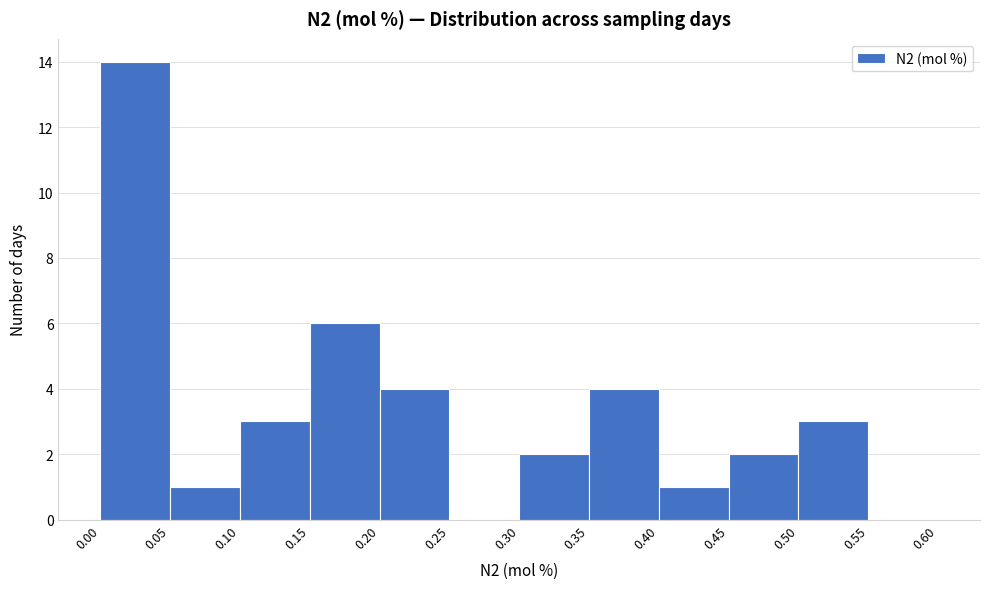

Reading left to right, list every bar in this chart as the range it spans on the x-axis followed by its height. The values are not printed on the chart, so give them approximately, as read against the axis.

0.00 to 0.05: 14
0.05 to 0.10: 1
0.10 to 0.15: 3
0.15 to 0.20: 6
0.20 to 0.25: 4
0.25 to 0.30: 0
0.30 to 0.35: 2
0.35 to 0.40: 4
0.40 to 0.45: 1
0.45 to 0.50: 2
0.50 to 0.55: 3
0.55 to 0.60: 0